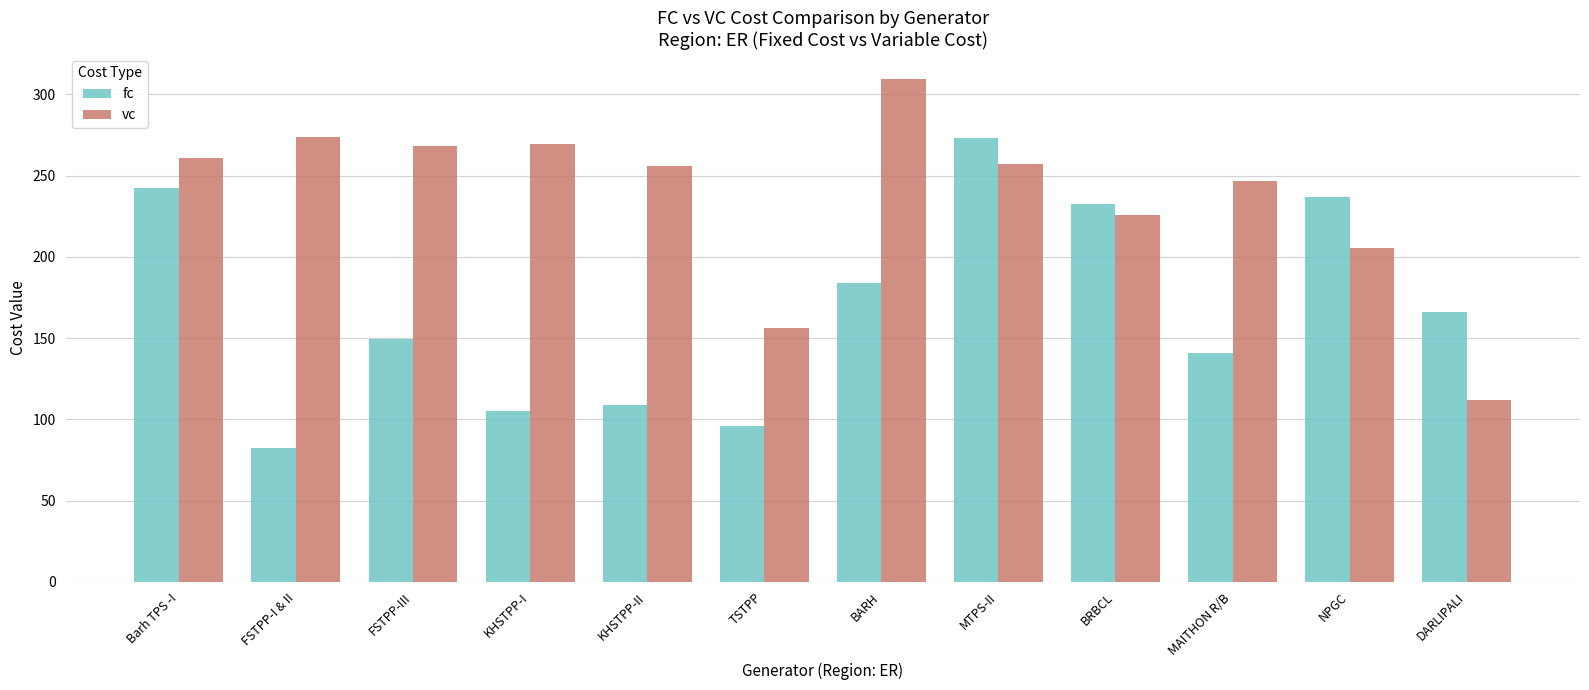

What is the sum of the fc values at MAITHON R/B and MTPS-II?

413.9